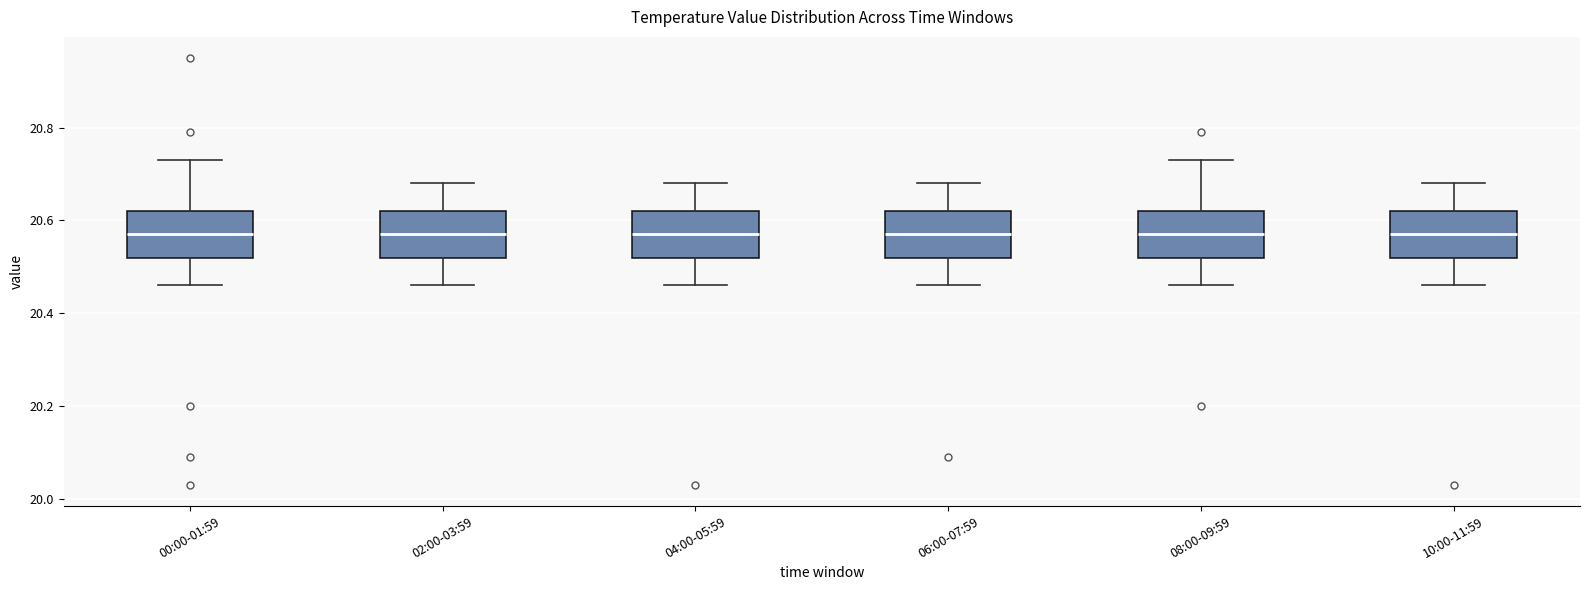

Reading left to right, read every box against the y-axis: the position of its median line, the range the box covers, and the ends of its whiskers. The values are not printed on the chart, so give them approximately, as read against the axis.

00:00-01:59: median 20.58, box 20.52 to 20.62, whiskers 20.46 to 20.74
02:00-03:59: median 20.58, box 20.52 to 20.62, whiskers 20.46 to 20.68
04:00-05:59: median 20.58, box 20.52 to 20.62, whiskers 20.46 to 20.68
06:00-07:59: median 20.58, box 20.52 to 20.62, whiskers 20.46 to 20.68
08:00-09:59: median 20.58, box 20.52 to 20.62, whiskers 20.46 to 20.74
10:00-11:59: median 20.58, box 20.52 to 20.62, whiskers 20.46 to 20.68